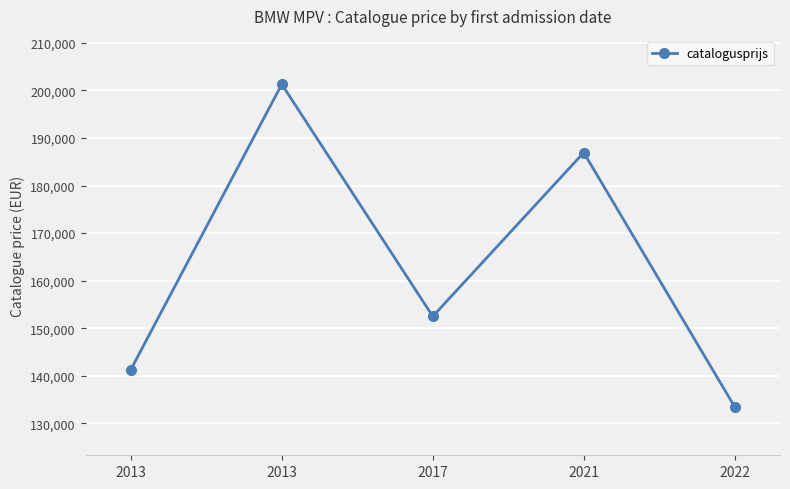

How many points are higher than both their immediate neighbors (excluding endpoints)?

2